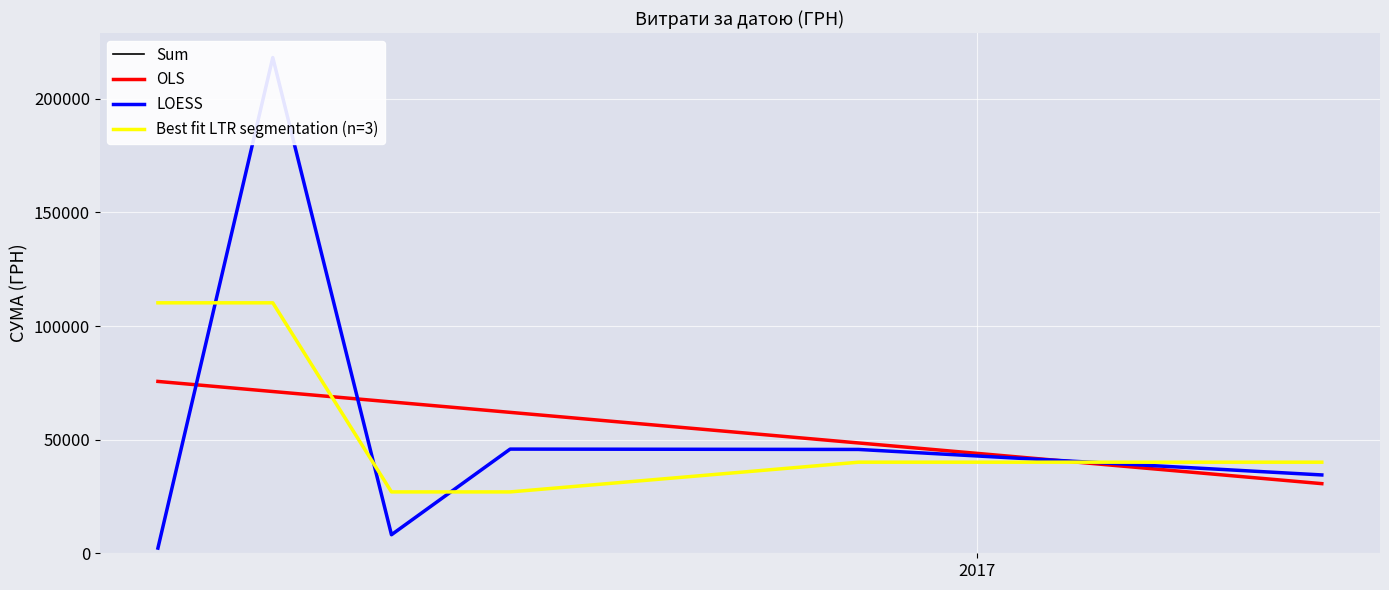

True or false: OLS and Best fit LTR segmentation (n=3) cross at least once.

True